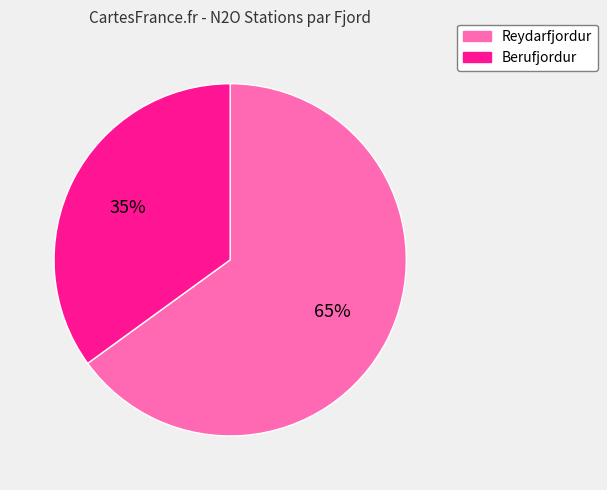

Does Reydarfjordur represent more than half of the total?

Yes